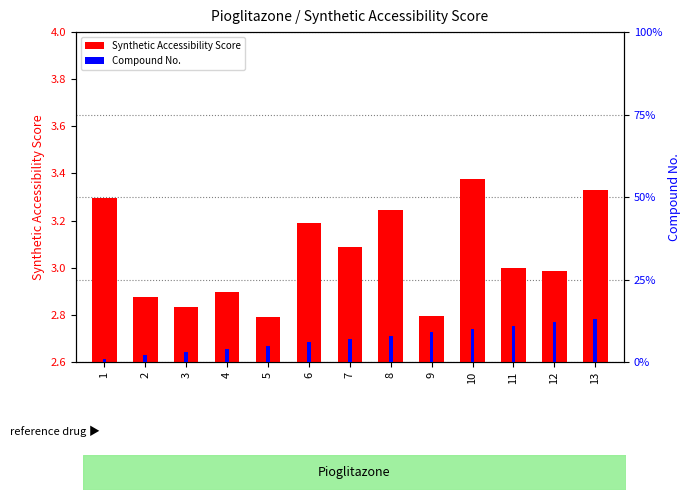

At which category is the sum across all series the highest?

13